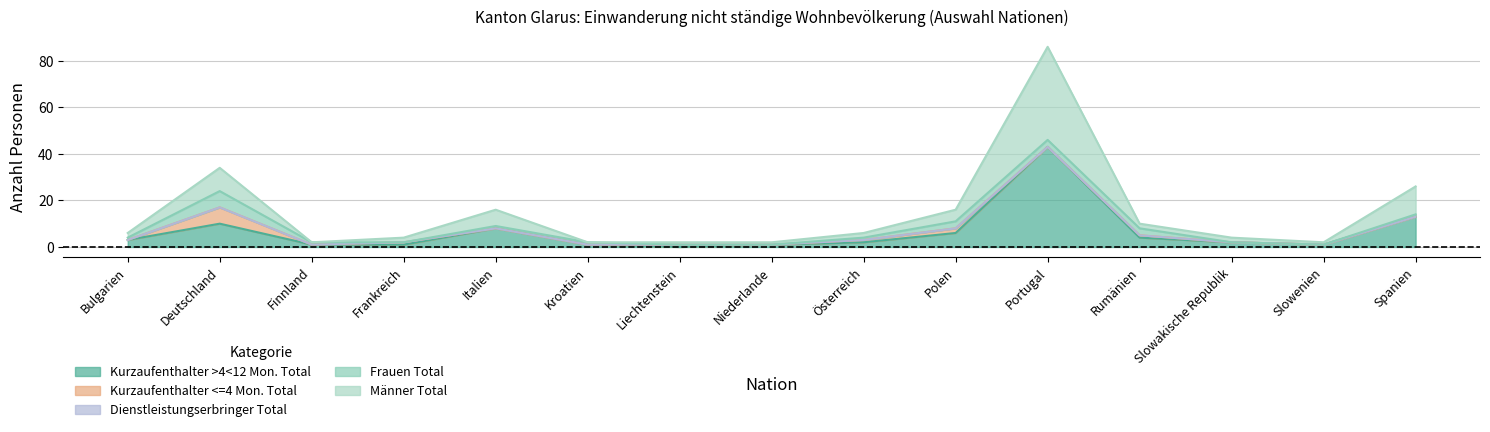

What is the difference between the maximum and second lowest values in the Männer Total series?

40